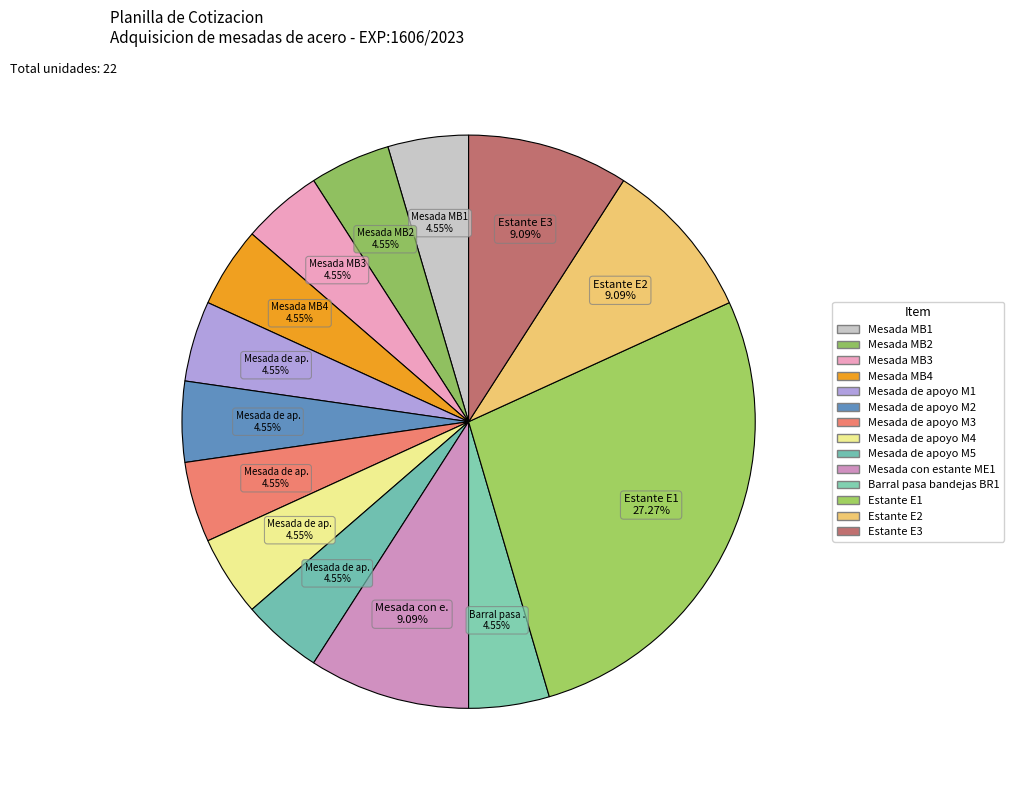

How many segments does this pie chart have?

14